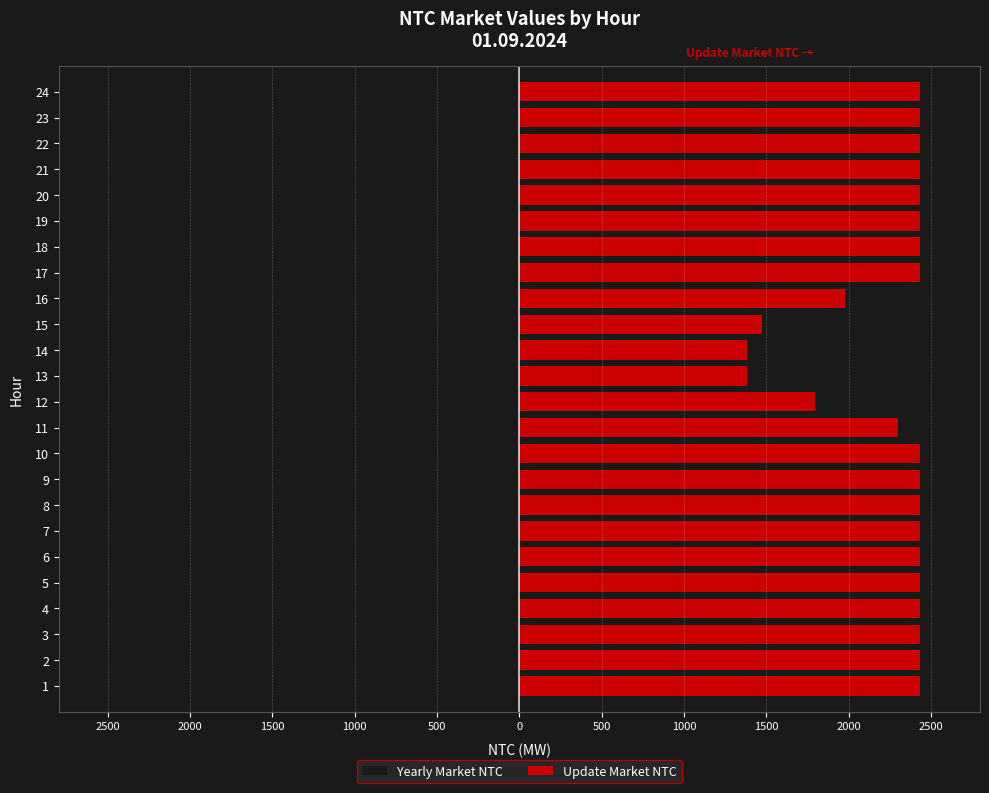

Reading left to right, list all the values displayed in this chart.

Yearly Market NTC: -2432	-2432	-2432	-2432	-2432	-2432	-2432	-2432	-2432	-2432	-2432	-2299	-1794	-1380	-1472	-1977	-2432	-2432	-2432	-2432	-2432	-2432	-2432	-2432
Update Market NTC: 2432	2432	2432	2432	2432	2432	2432	2432	2432	2432	2299	1794	1380	1380	1472	1977	2432	2432	2432	2432	2432	2432	2432	2432